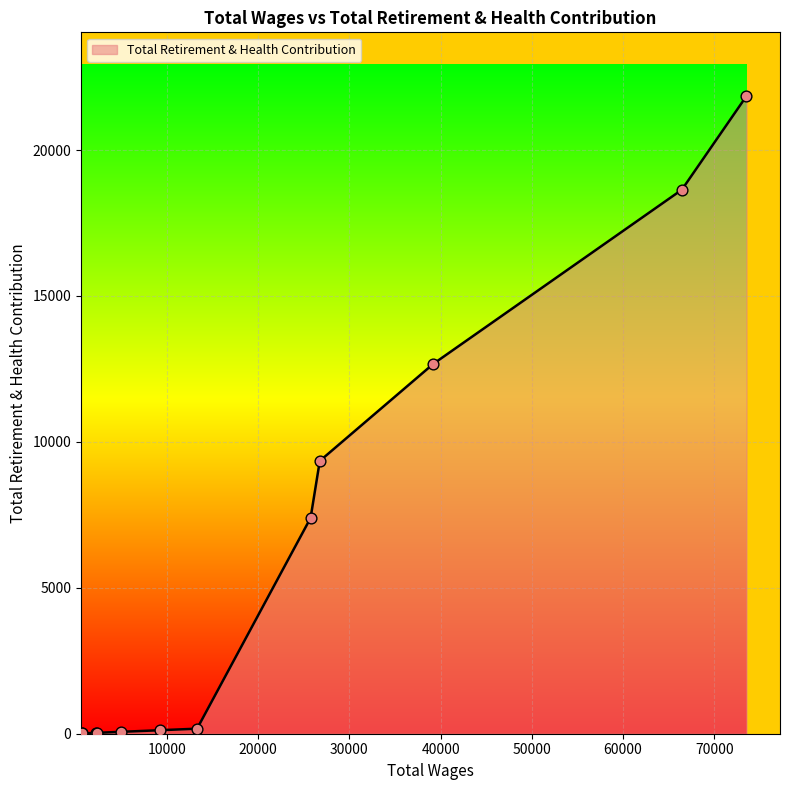

What is the difference between the maximum and minimum values?

21840